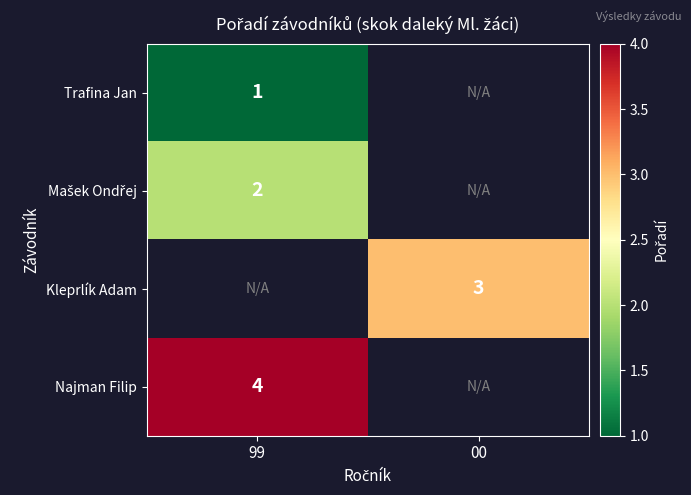

True or false: Najman Filip has a value of 7 at 99.

False